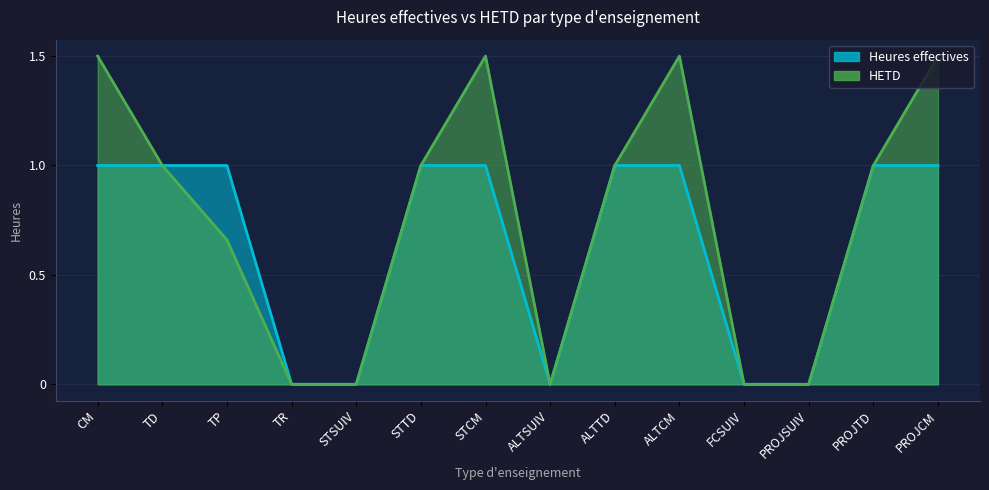

Reading left to right, transcribe all the data shown in this chart.

Heures effectives: 1.0	1.0	1.0	0.0	0.0	1.0	1.0	0.0	1.0	1.0	0.0	0.0	1.0	1.0
HETD: 1.5	1.0	0.7	0.0	0.0	1.0	1.5	0.0	1.0	1.5	0.0	0.0	1.0	1.5